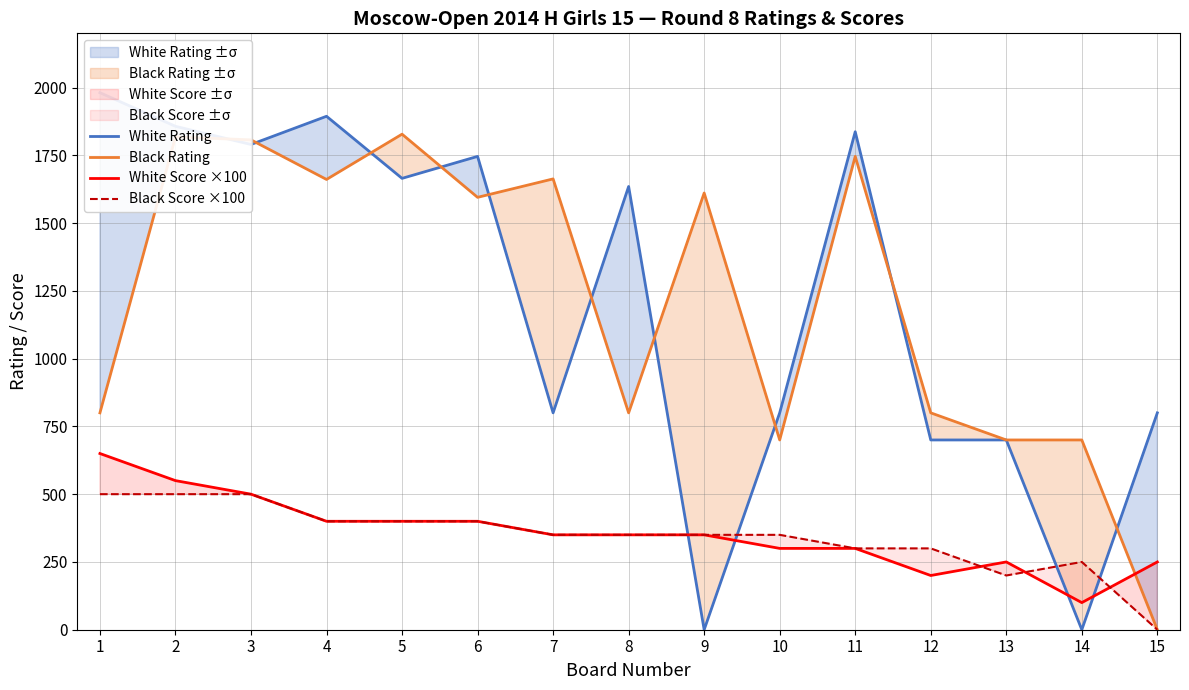

The Black Score ×100 series shows 300 at 12. True or false?

True